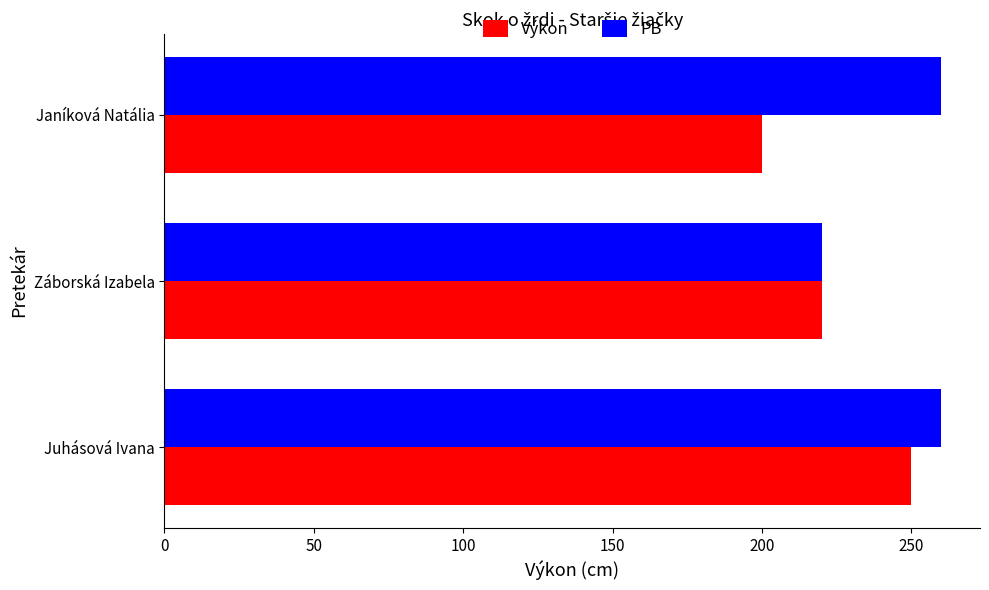

Is the value of PB at Záborská Izabela greater than the value of Výkon at Juhásová Ivana?

No